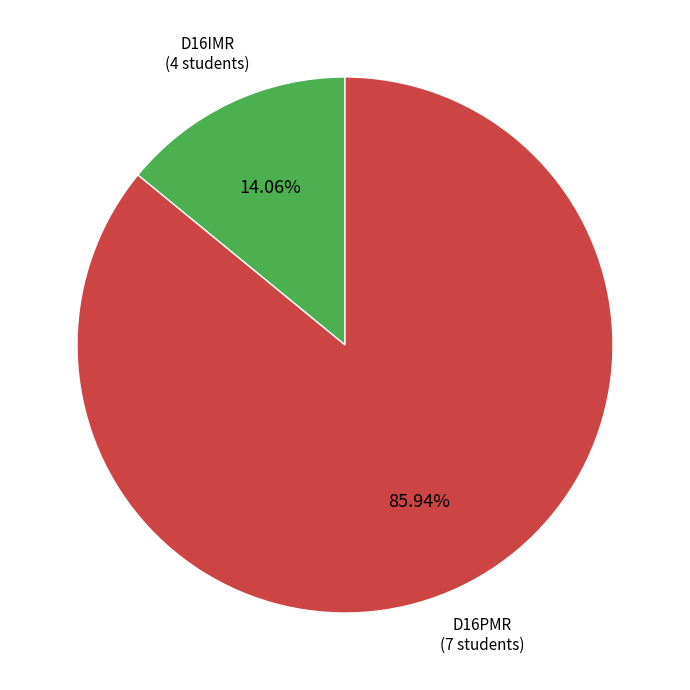

Does any single category account for the majority?

Yes